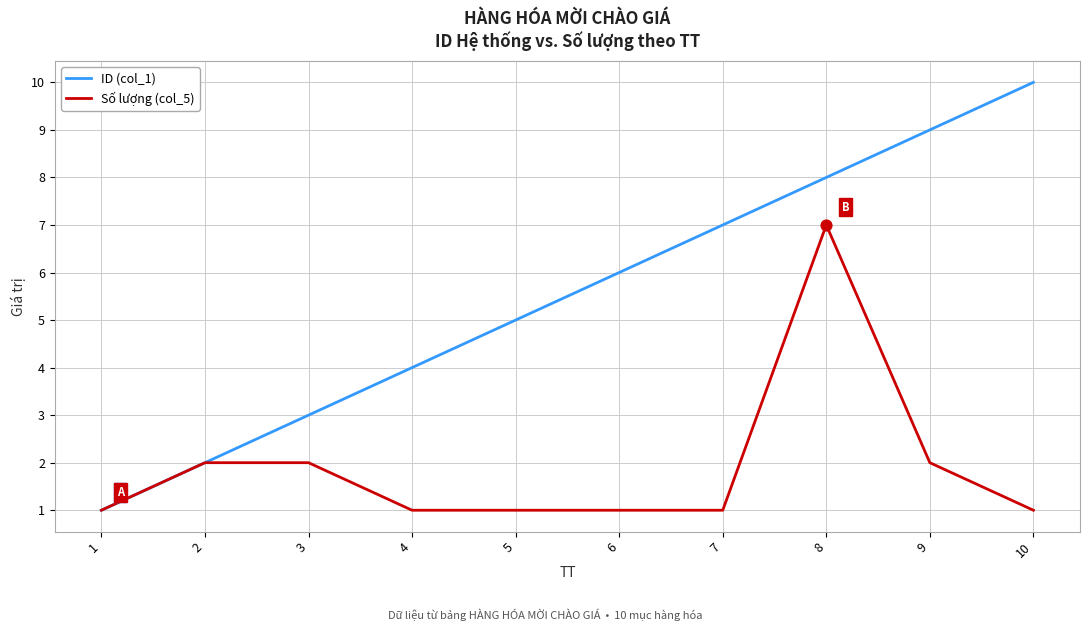

Which series changed the most between 2 and 8?

ID (col_1)